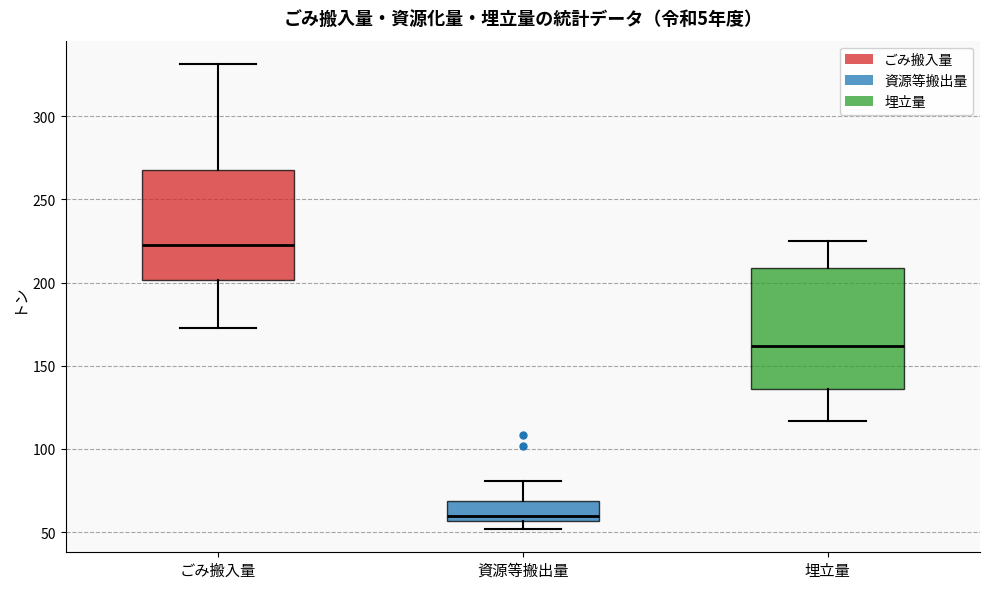

Which box has the lowest median line?

資源等搬出量